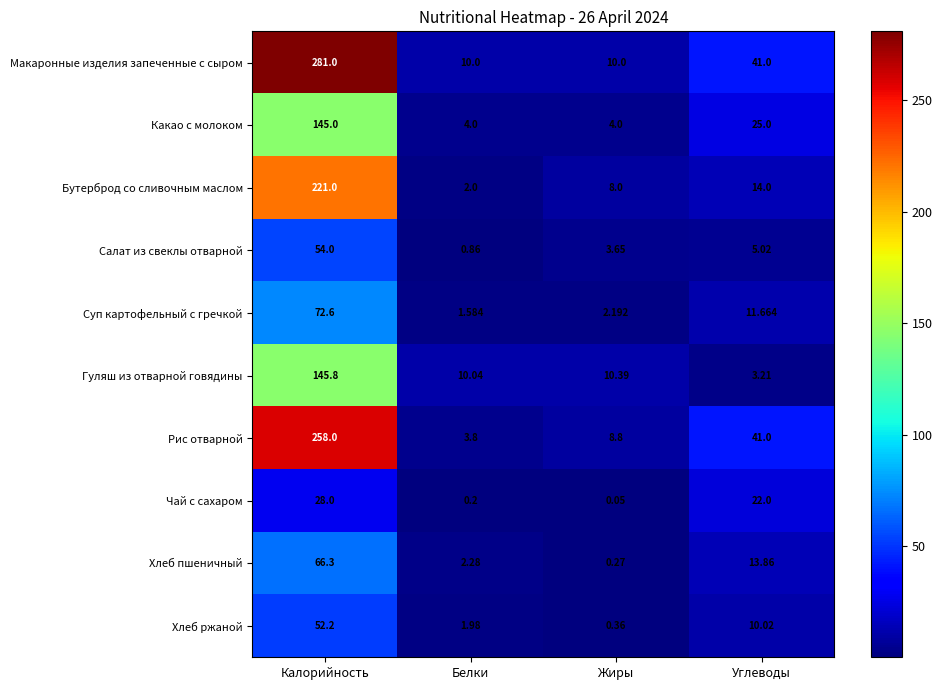

At which category is the sum across all series the highest?

Калорийность